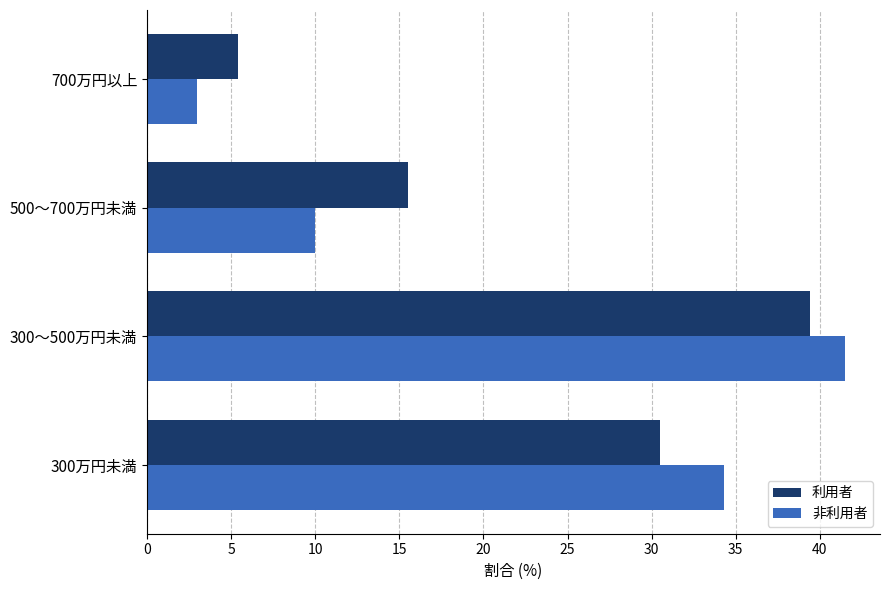

What value does the 利用者 series have at 500～700万円未満?

15.5